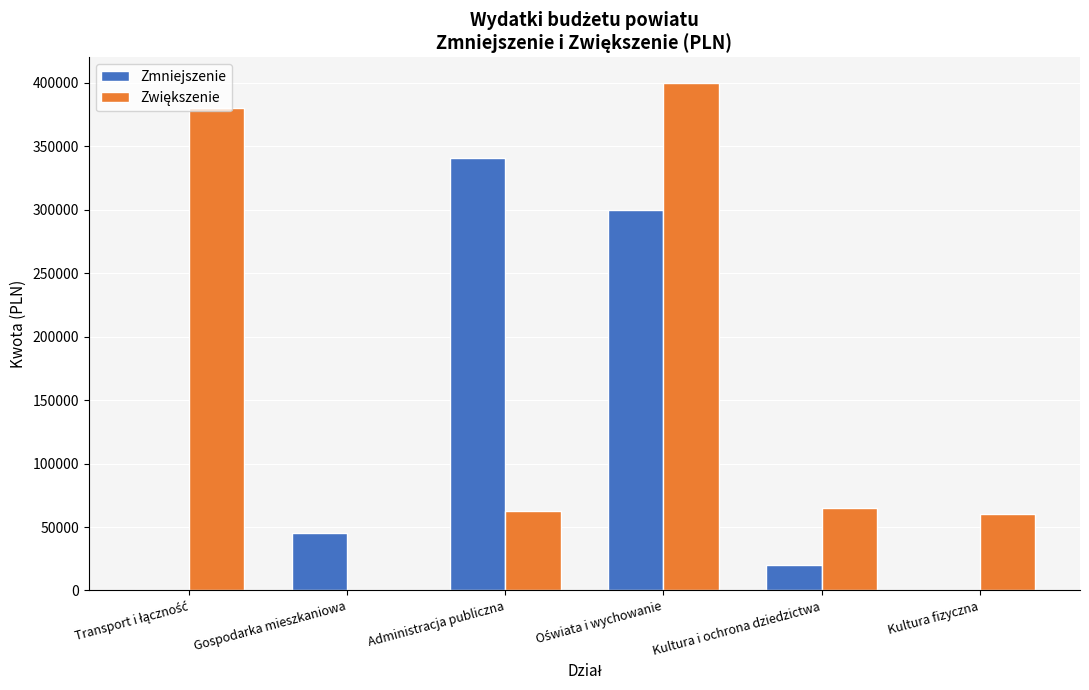

What is the highest value of the Zmniejszenie series?

340866